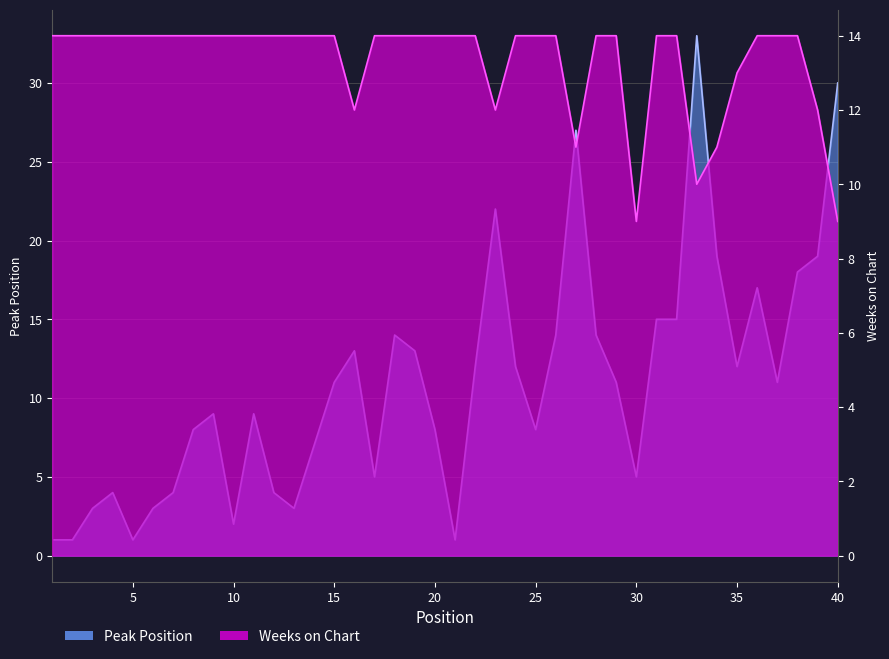

True or false: Weeks on Chart and Peak Position intersect in this chart.

True